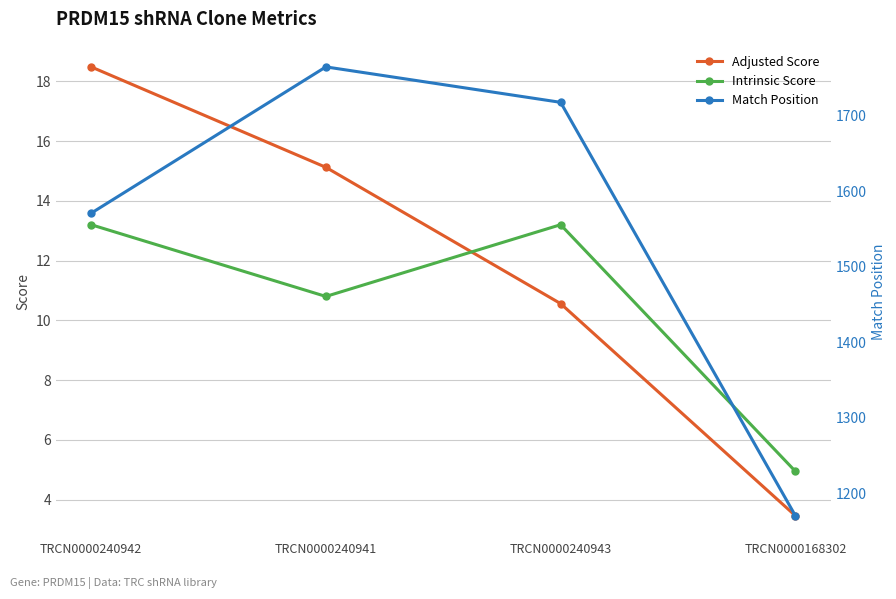

Which has a higher value, TRCN0000168302 or TRCN0000240943?

TRCN0000240943